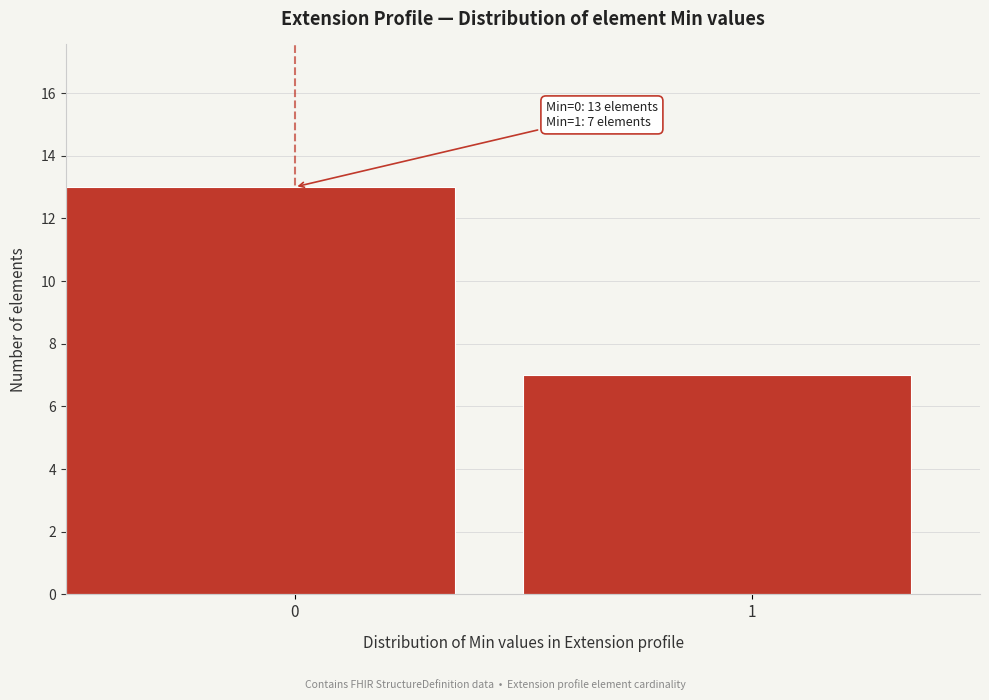

Reading left to right, list all the values displayed in this chart.

13	7